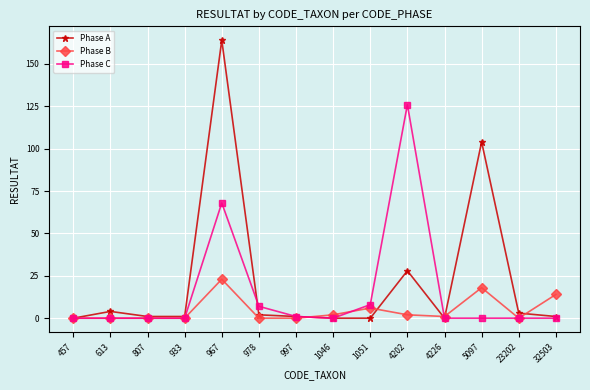

What is the average value of the Phase B series?

5